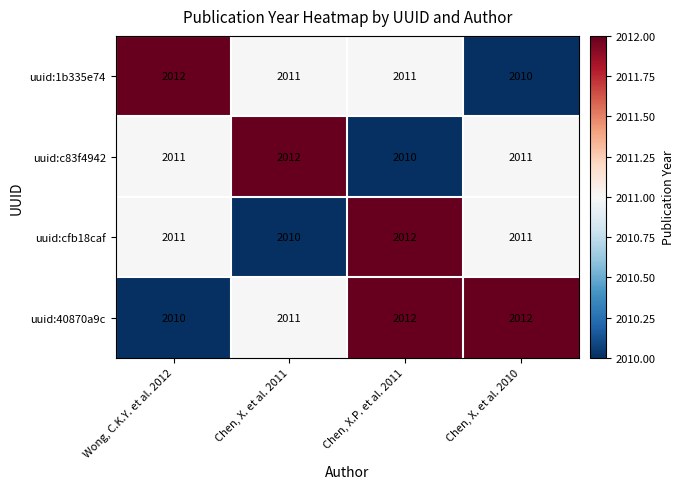

Which series has the largest total across all categories?

uuid:40870a9c